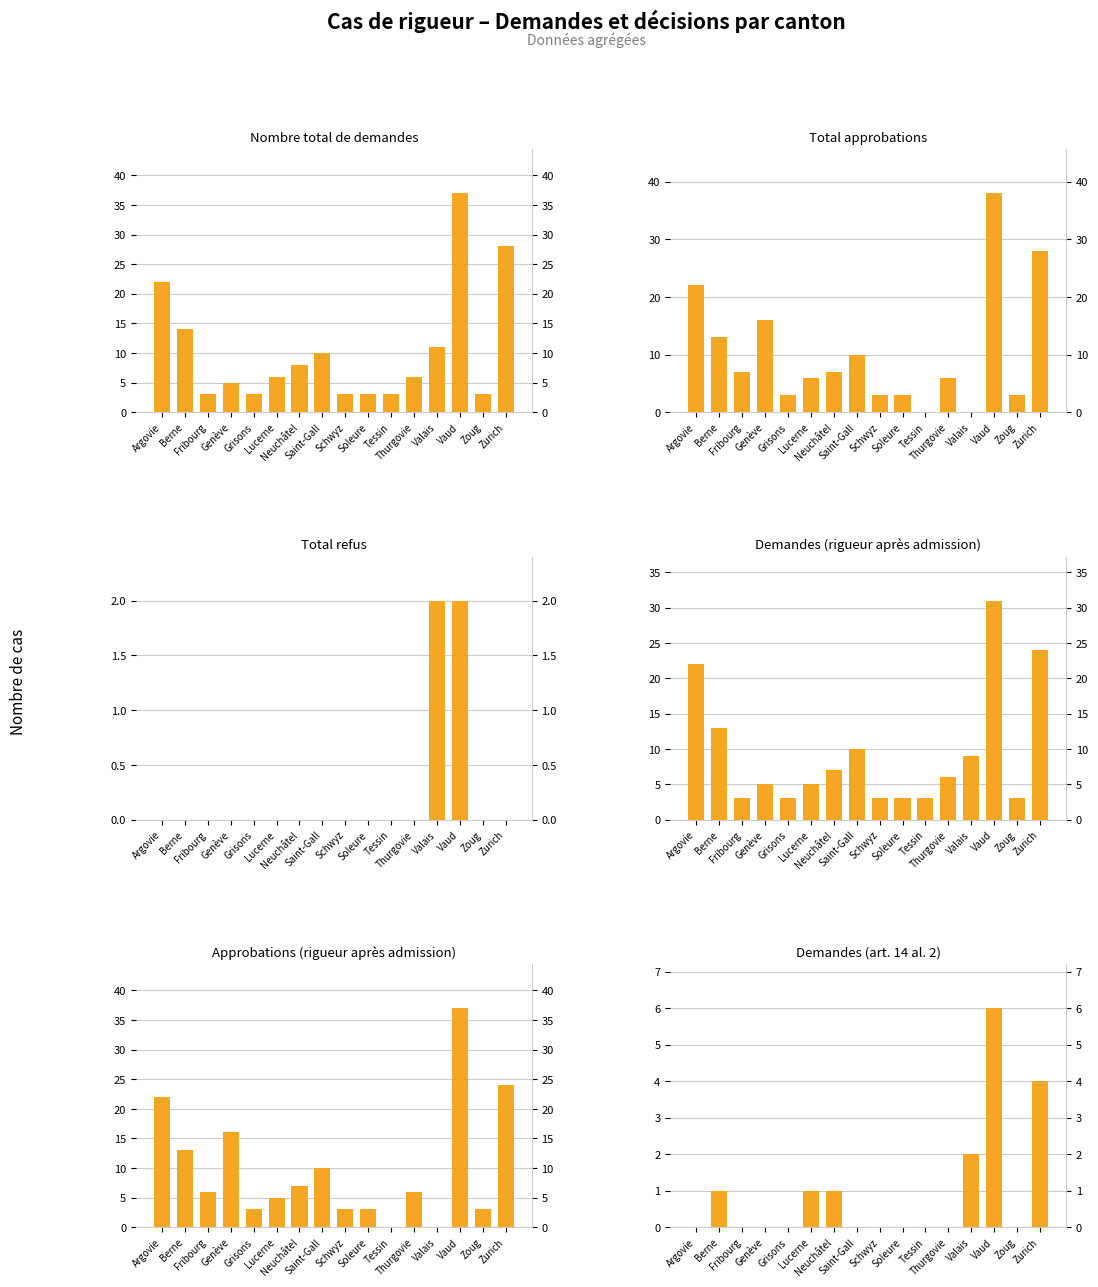

What is the spread (max minus min) of values at Valais?

11